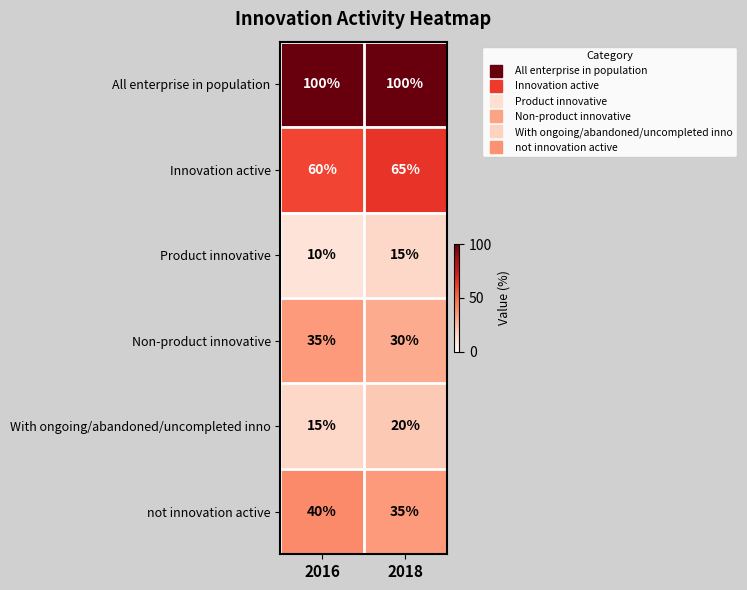

What is the maximum value for With ongoing/abandoned/uncompleted inno?

20